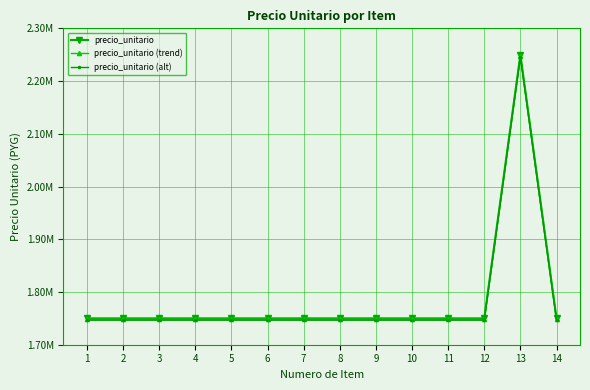

What are all the series names shown in the legend?

precio_unitario, precio_unitario (trend), precio_unitario (alt)